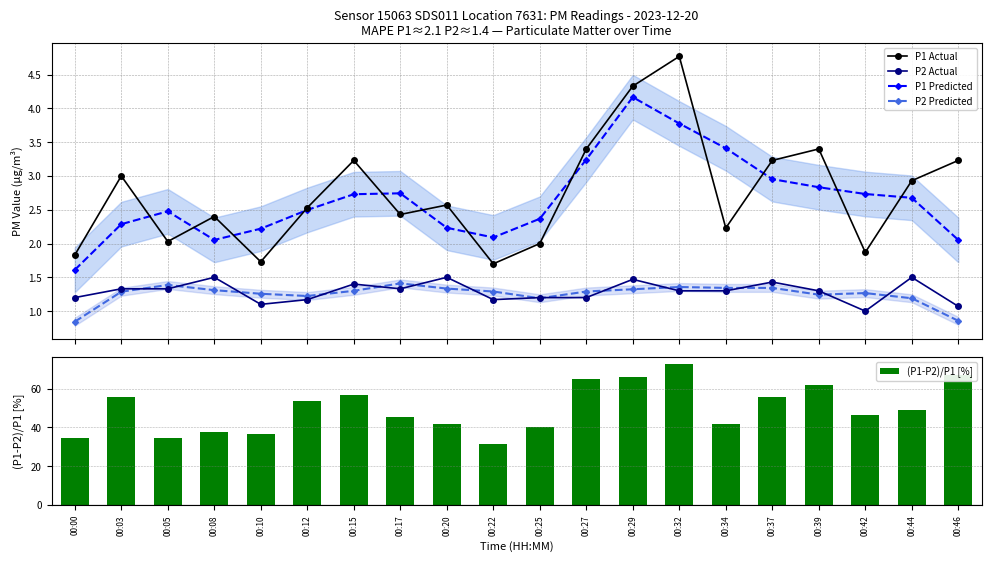

True or false: P1 Actual and P2 Predicted cross at least once.

False